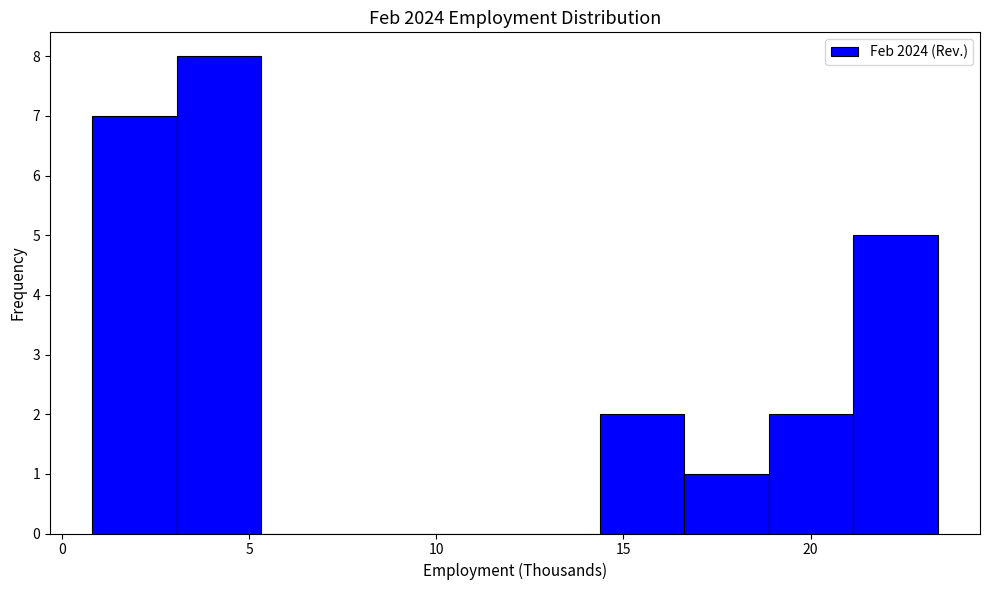

Reading left to right, list every bar in this chart as the range it spans on the x-axis followed by its height. Neither the bar edges nor the heights are printed on the chart, so give them approximately, as read against the axes.

1.0 to 3.0: 7
3.0 to 5.5: 8
5.5 to 7.5: 0
7.5 to 10.0: 0
10.0 to 12.0: 0
12.0 to 14.5: 0
14.5 to 16.5: 2
16.5 to 19.0: 1
19.0 to 21.0: 2
21.0 to 23.5: 5